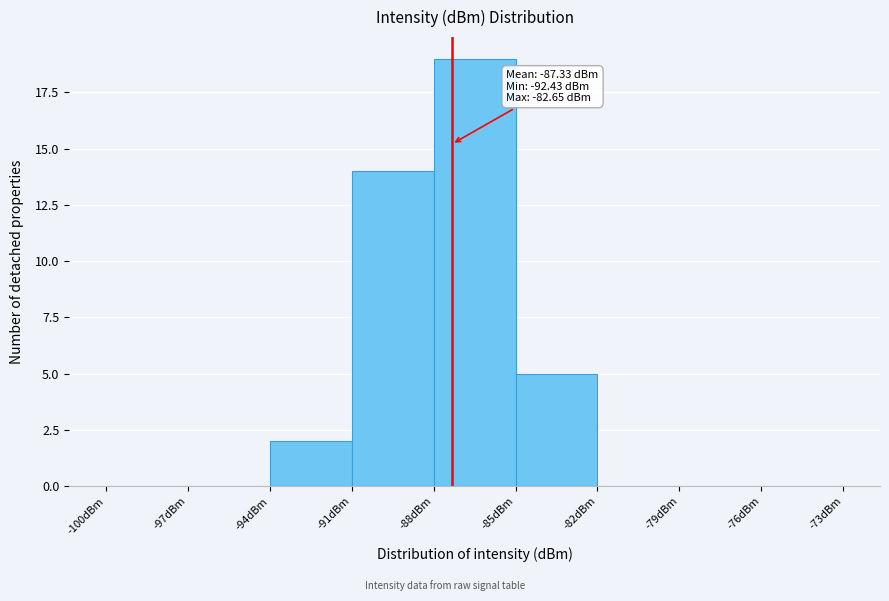

Over which range of the x-axis is the bar tallest?

-88 to -85